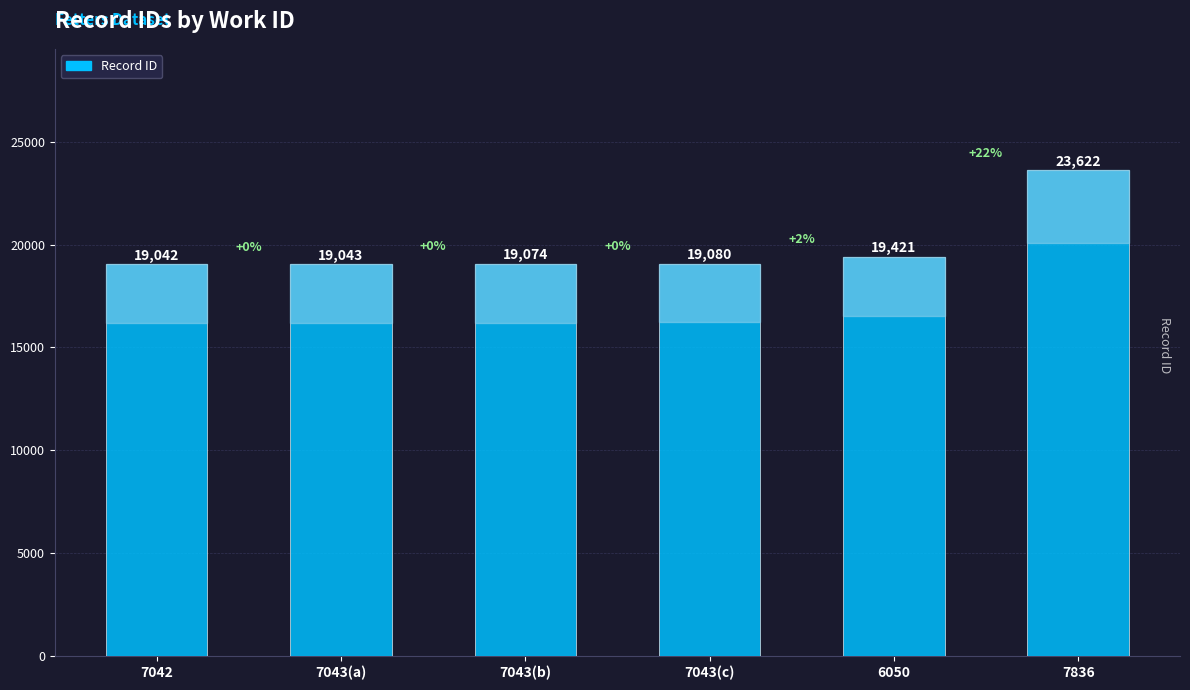

How many bars are there in total?

6